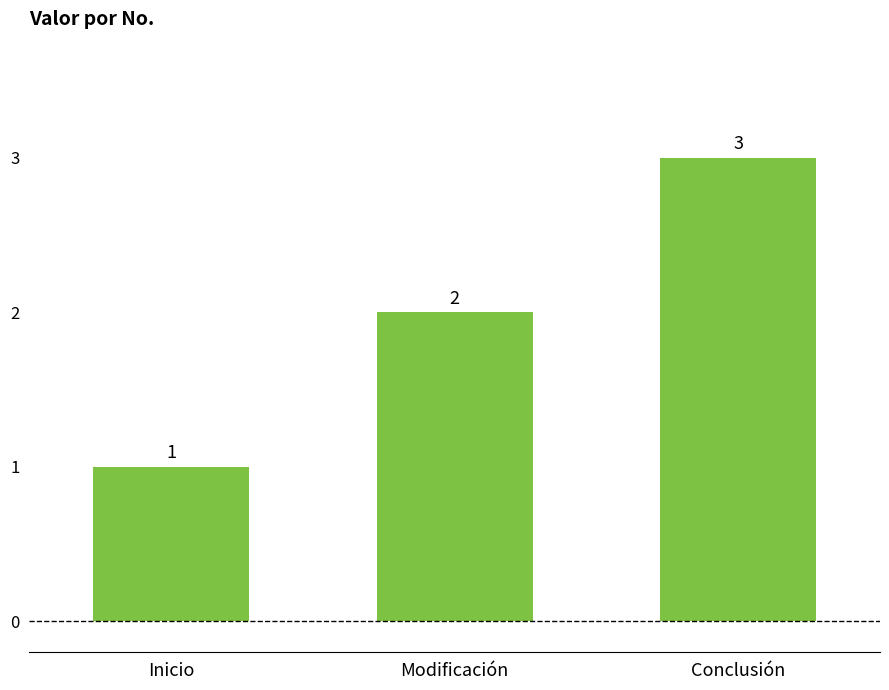

What is the sum of the values at Modificación and Inicio?

3